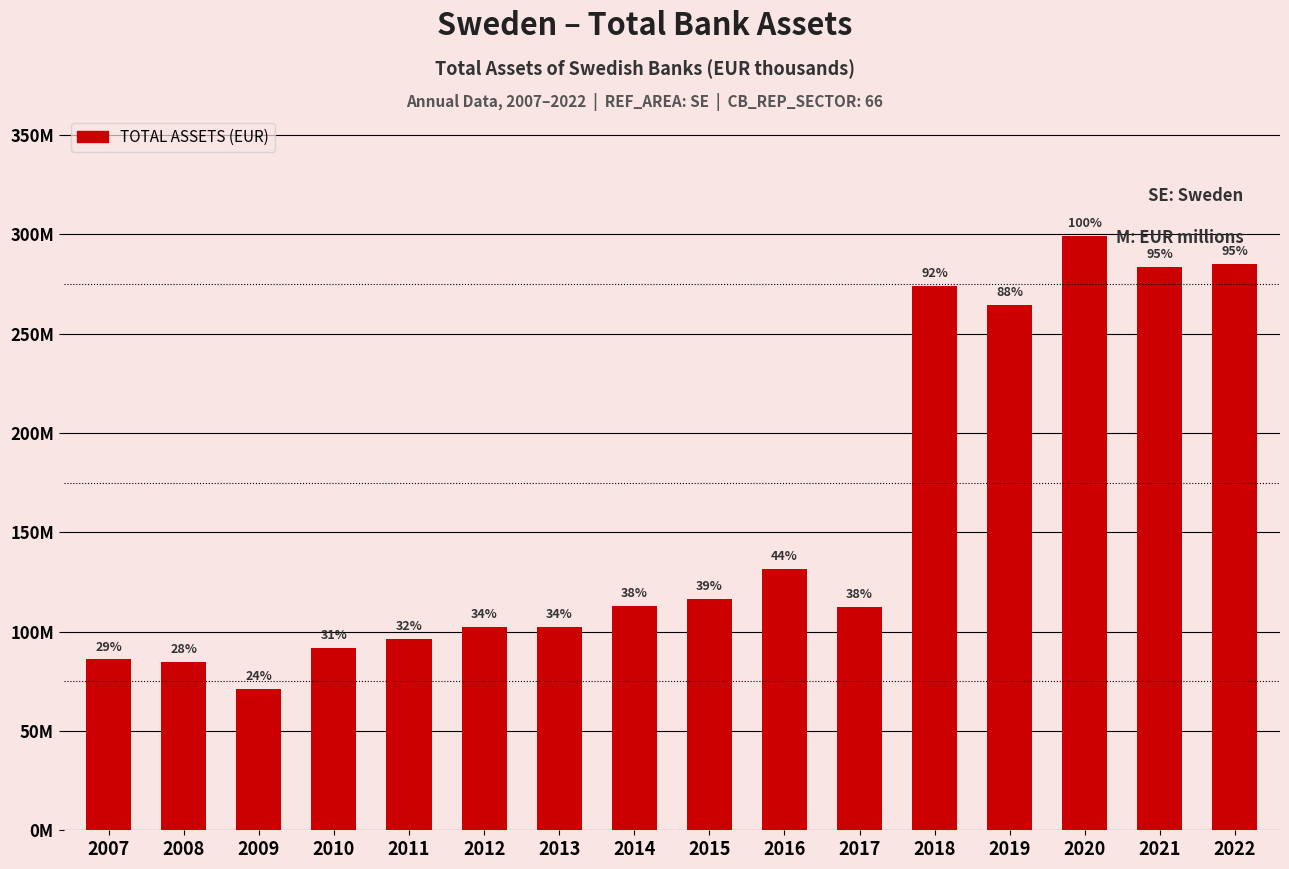

Reading left to right, transcribe all the data shown in this chart.

85962283	84748993	71164239	91669440	96050239	102414056	102425523	113108684	116620648	131297915	112571833	273772067	264403272	299146779	283735927	284866089